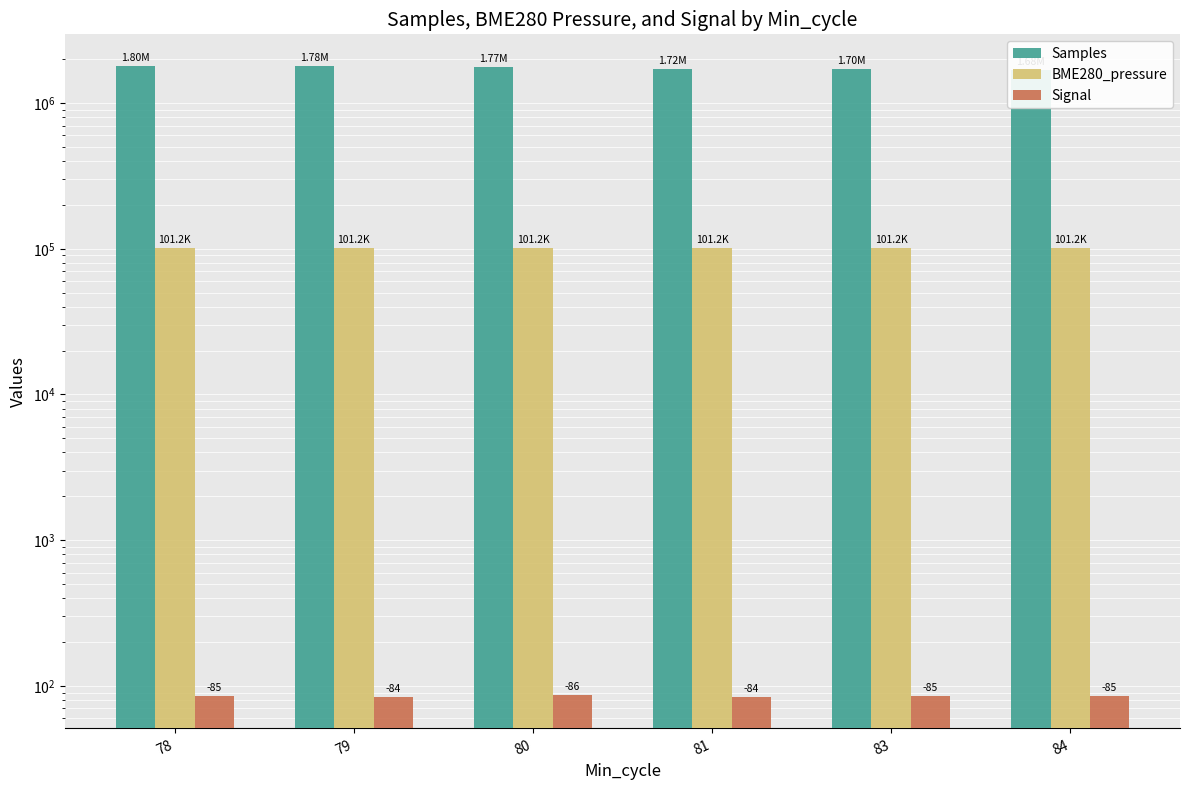

At which category is the sum across all series the highest?

78